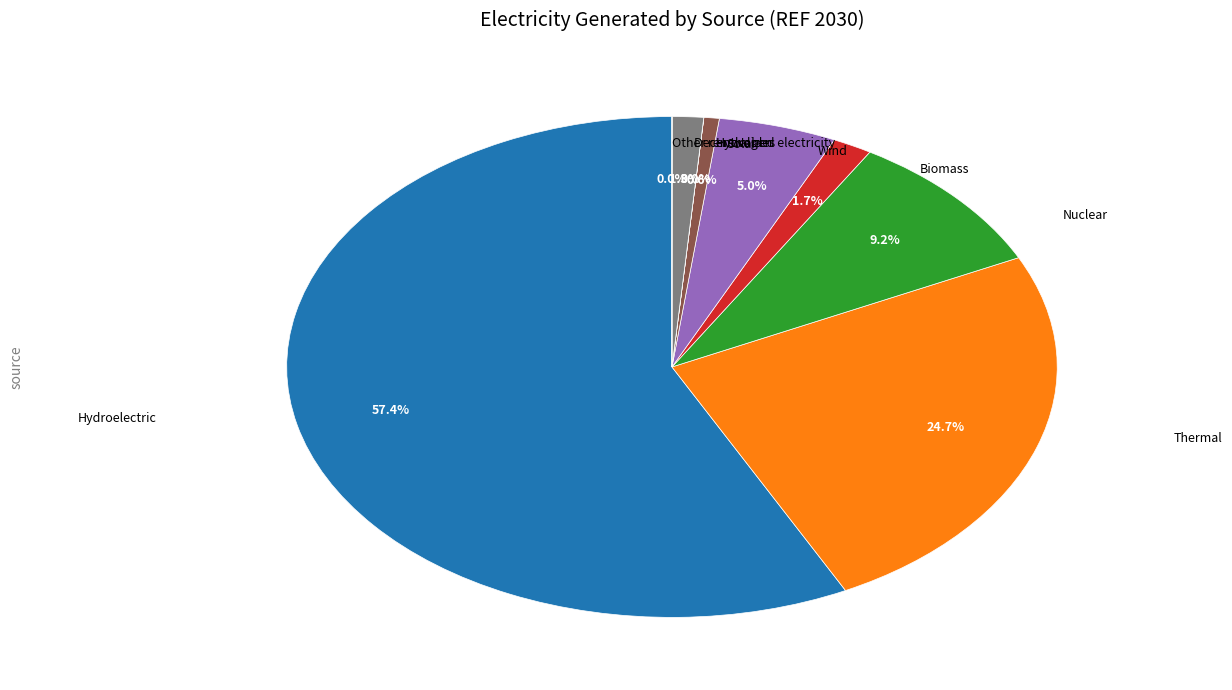

Is there any slice that represents more than half of the pie?

Yes